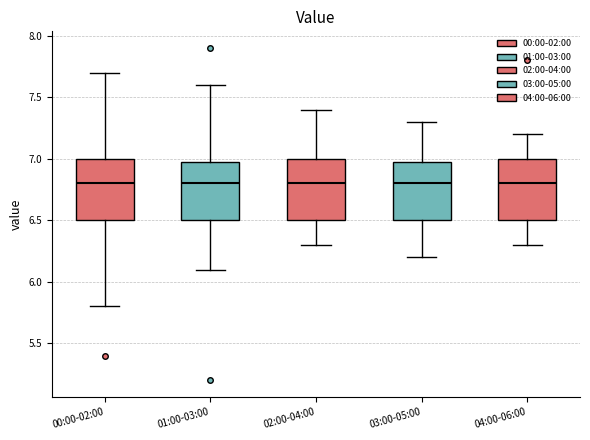

Reading left to right, transcribe this box plot: for each box, give where its median line is, the range the box spans, and where its two whiskers end, as read against the y-axis. The values are not printed on the chart, so give them approximately, as read against the axis.

00:00-02:00: median 6.8, box 6.5 to 7.0, whiskers 5.8 to 7.7
01:00-03:00: median 6.8, box 6.5 to 7.0, whiskers 6.1 to 7.6
02:00-04:00: median 6.8, box 6.5 to 7.0, whiskers 6.3 to 7.4
03:00-05:00: median 6.8, box 6.5 to 7.0, whiskers 6.2 to 7.3
04:00-06:00: median 6.8, box 6.5 to 7.0, whiskers 6.3 to 7.2